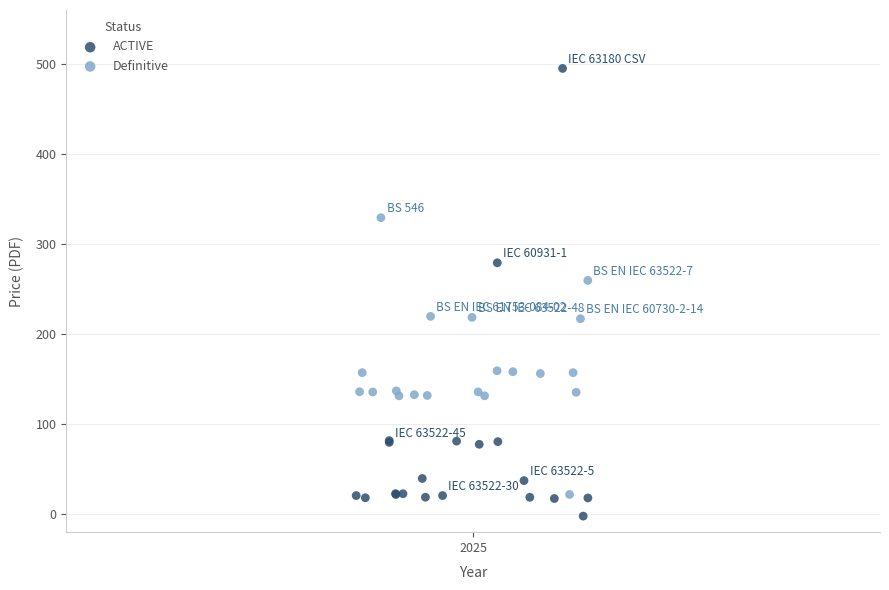

Which series reaches the minimum Y coordinate?

ACTIVE